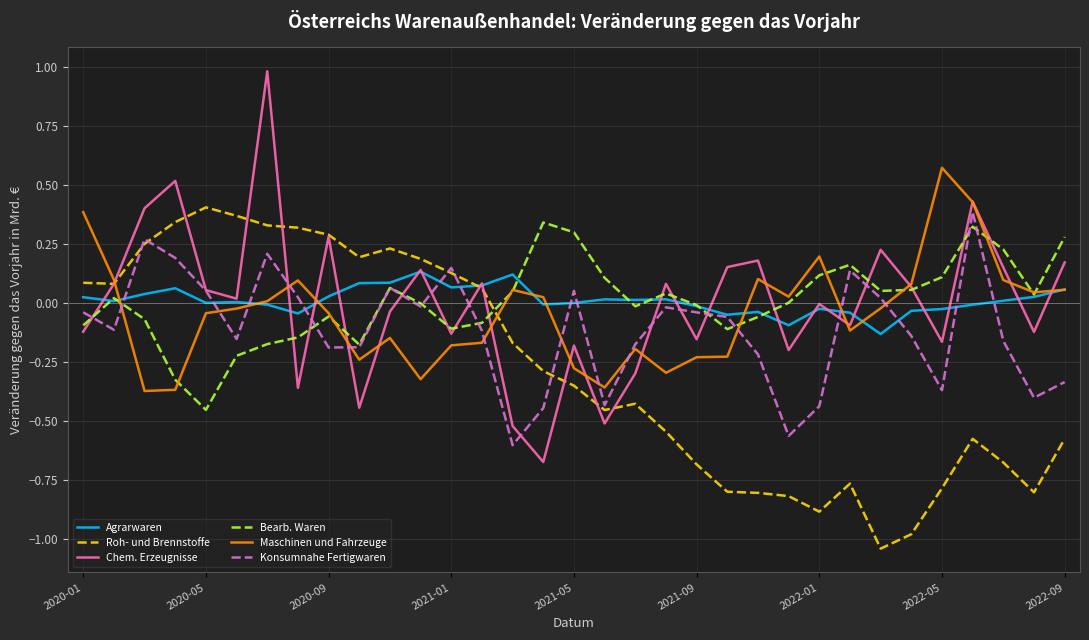

Which series has the largest range (max minus min)?

Chem. Erzeugnisse